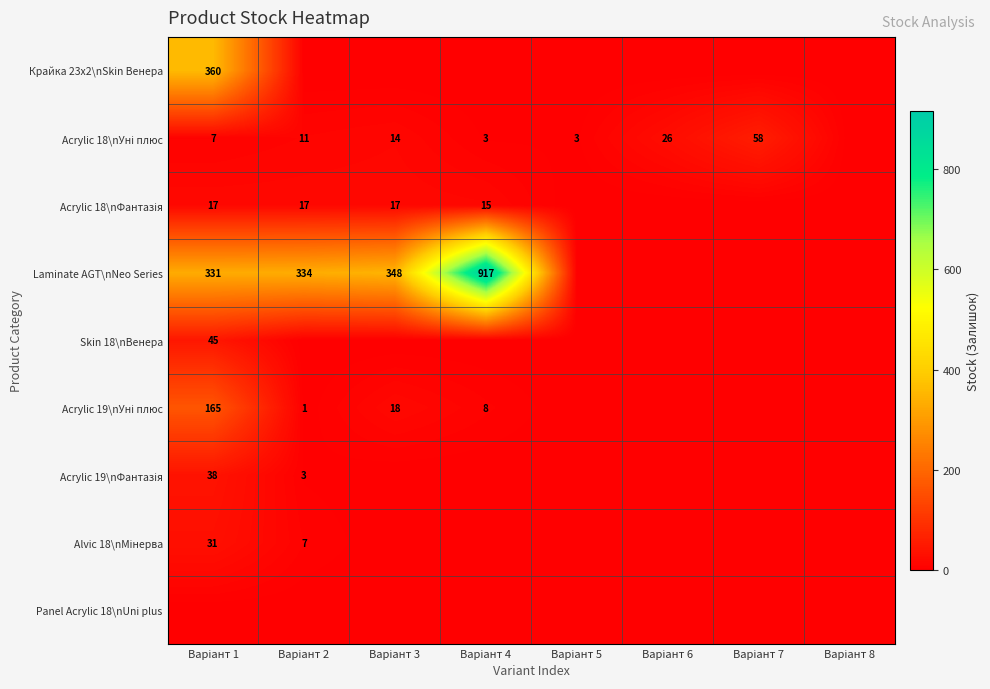

How many data points in Acrylic 18\nФантазія are less than 15?

4